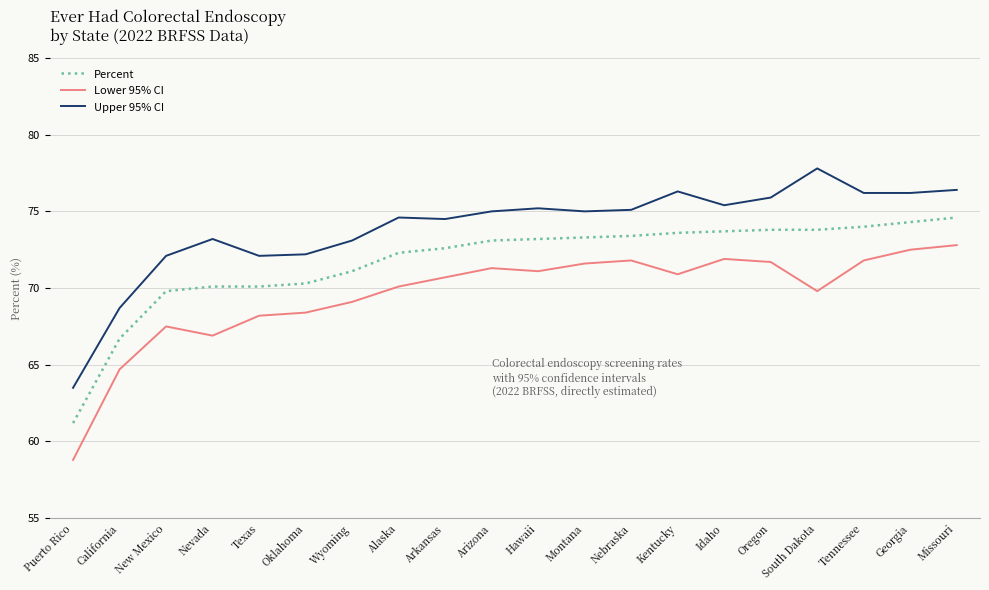

How many categories are shown in the chart?

20